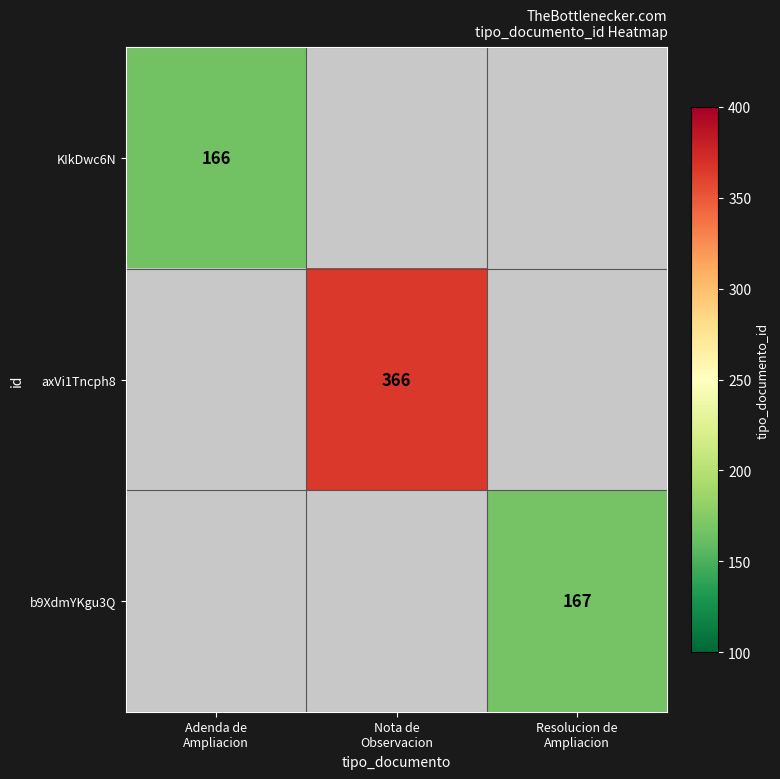

Which category has the lowest value across all series?

Adenda de
Ampliacion